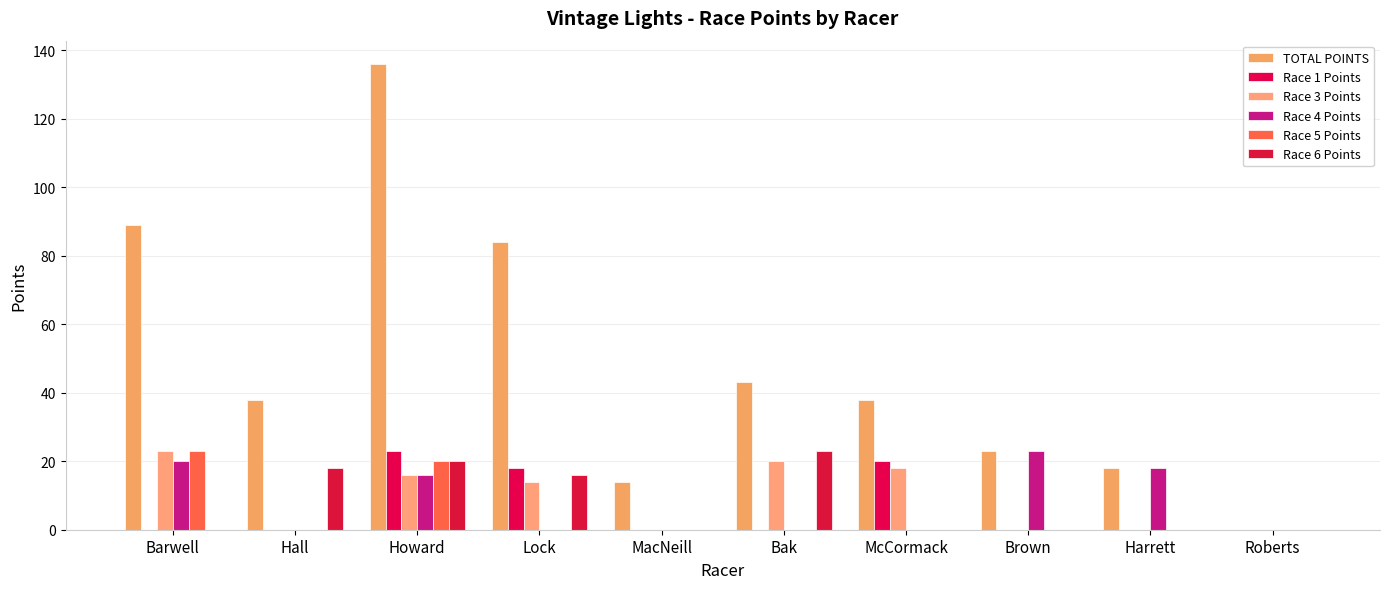

Does the chart contain stacked bars?

No